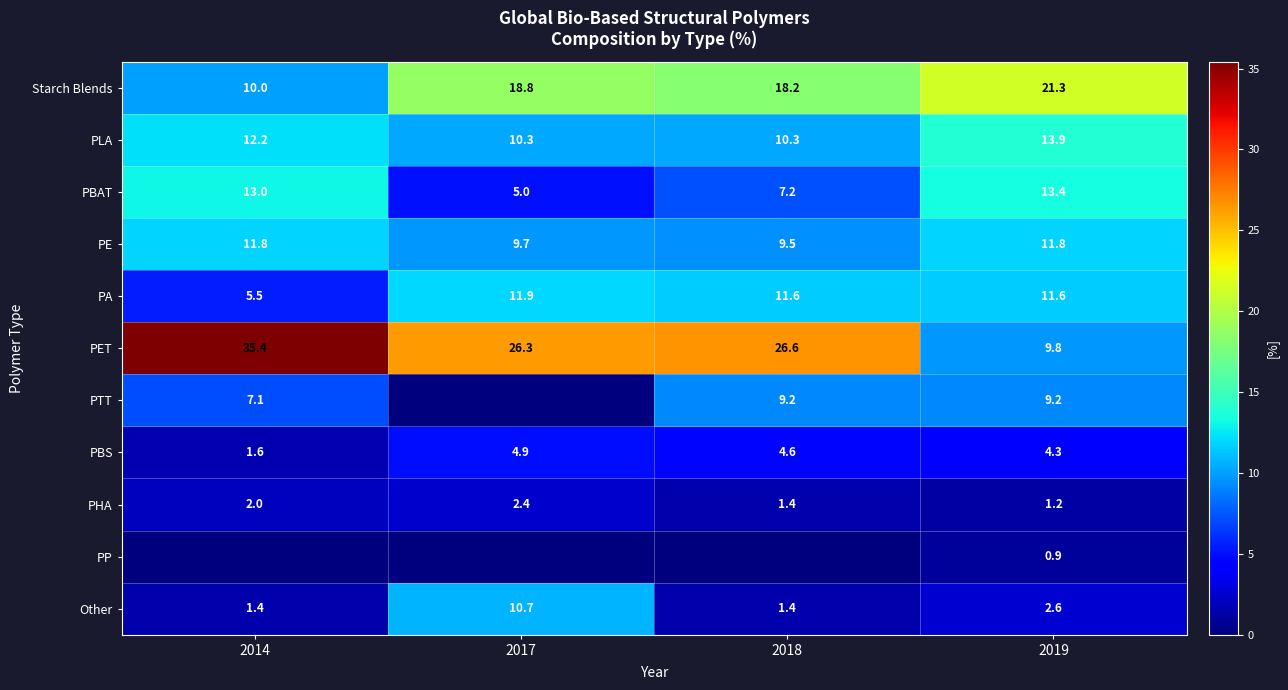

At which label does PBS first exceed 4?

2017